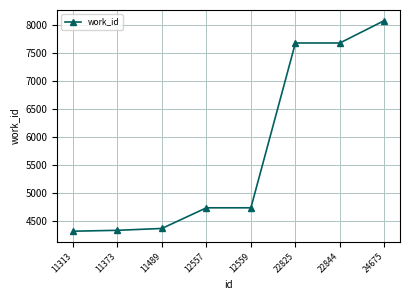

Is it true that the value at 11373 is 4341?

True